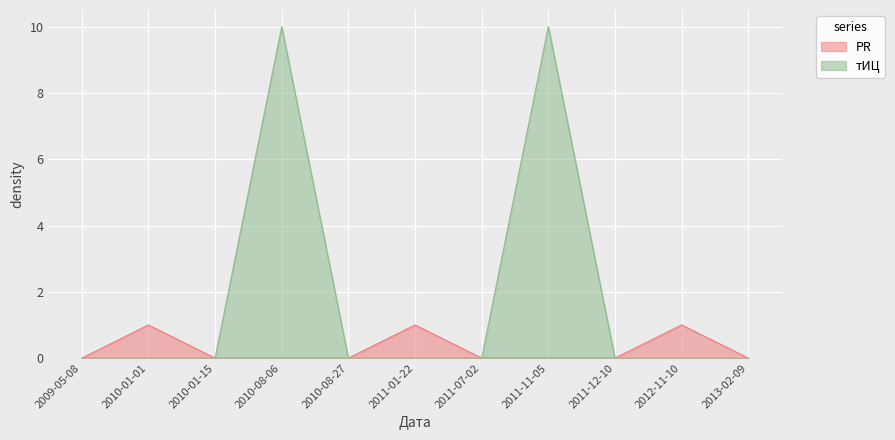

At which category is the sum across all series the highest?

2010-08-06